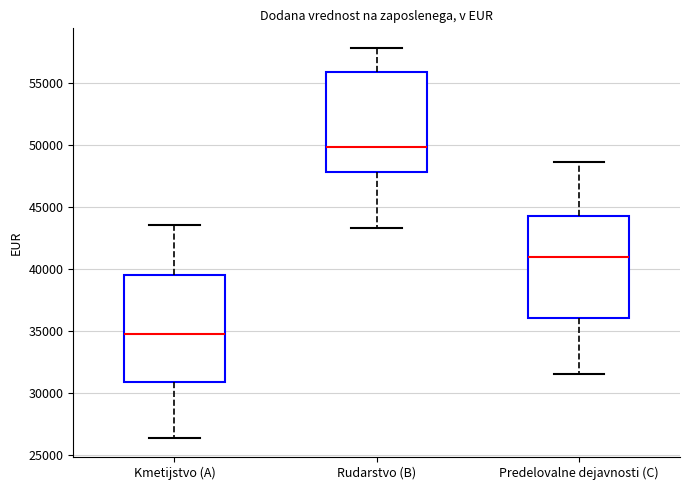

Which box's median line is the highest?

Rudarstvo (B)